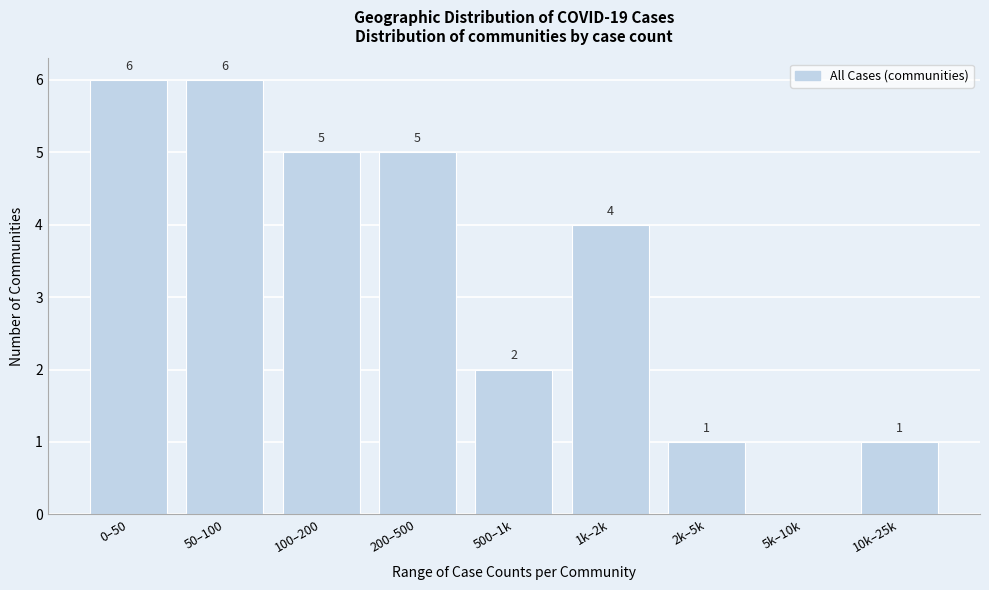

Reading left to right, list all the values displayed in this chart.

0–50=6	50–100=6	100–200=5	200–500=5	500–1k=2	1k–2k=4	2k–5k=1	5k–10k=0	10k–25k=1